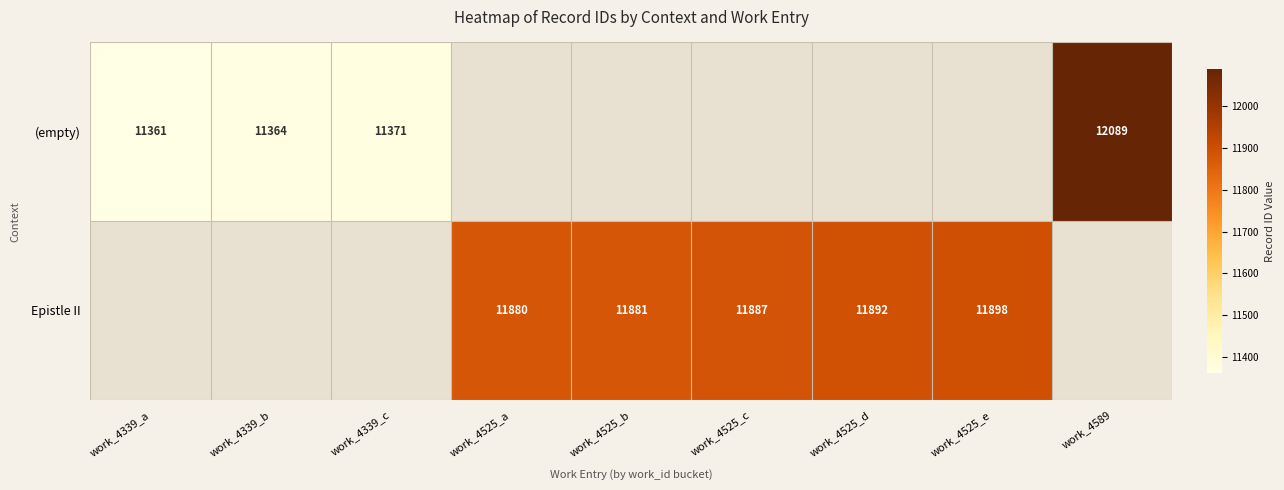

Is it true that (empty) equals 19839 at work_4339_a?

False